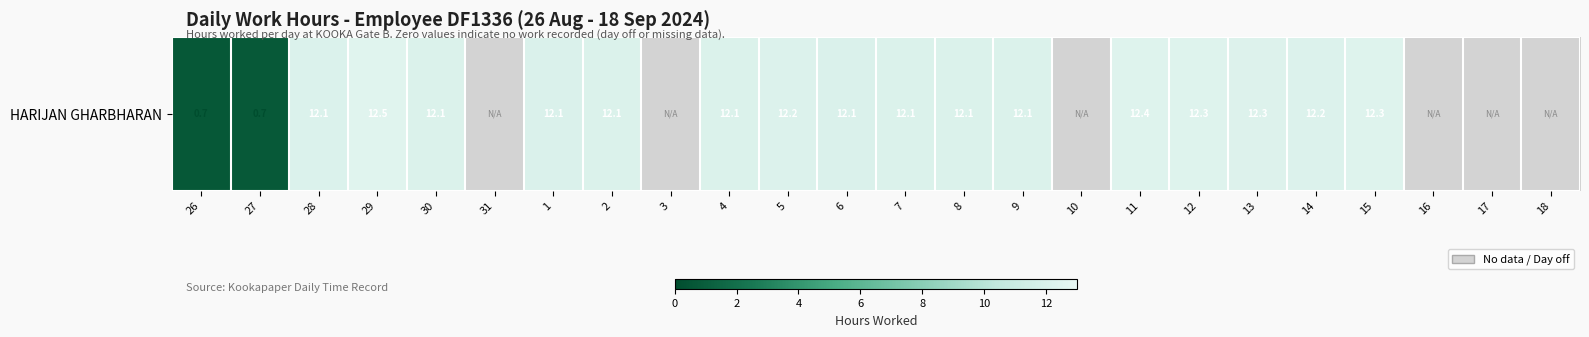

Which category has the lowest value across all series?

31